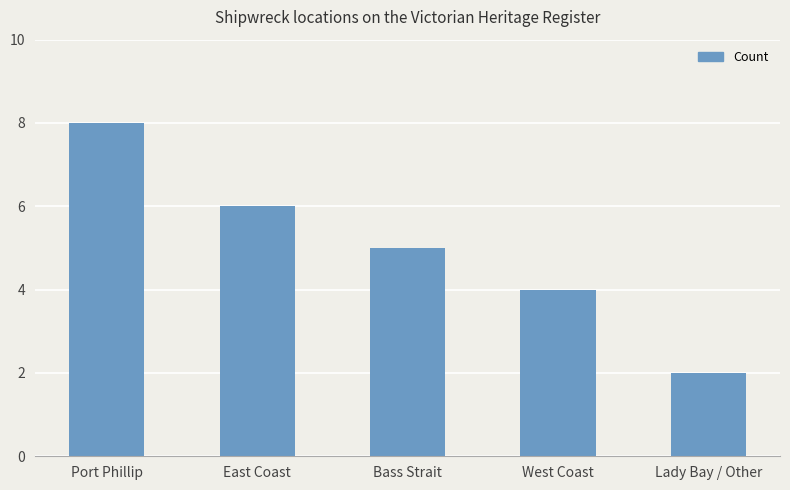

The value at East Coast is 2. True or false?

False